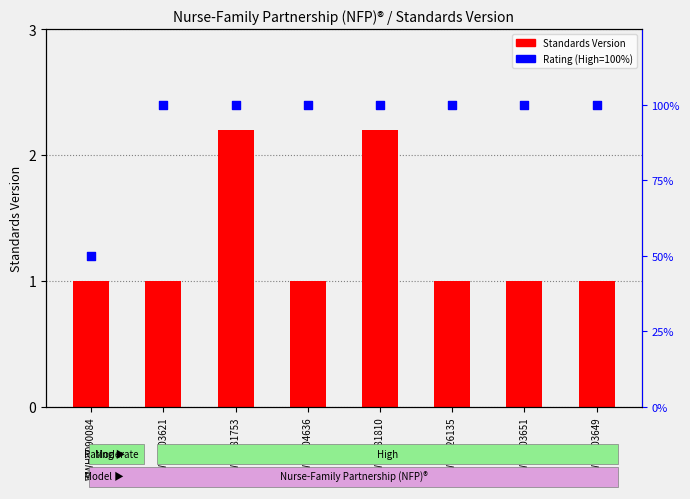

Is the value of Rating (High=100%) at WWHV003649 greater than the value of Standards Version at WWHV090084?

Yes